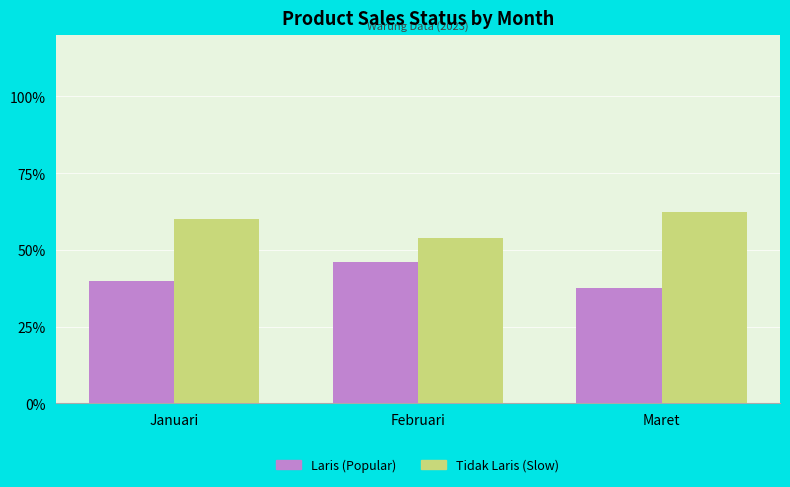

Which category has the lowest value across all series?

Maret